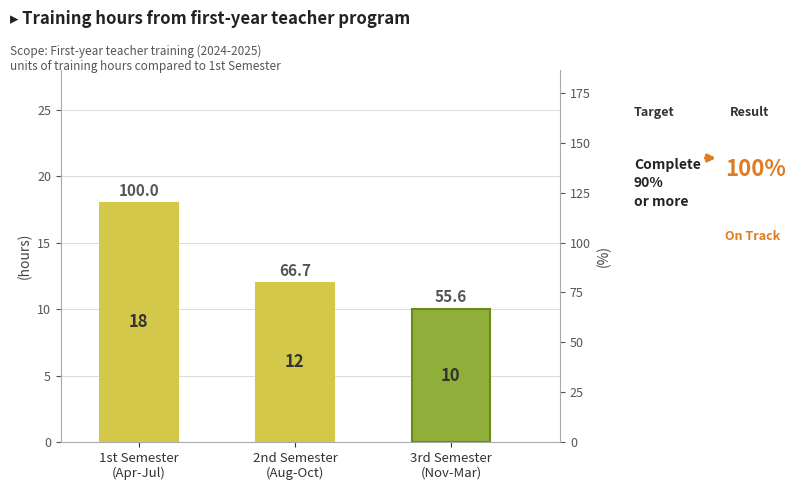

Are the bars horizontal?

No